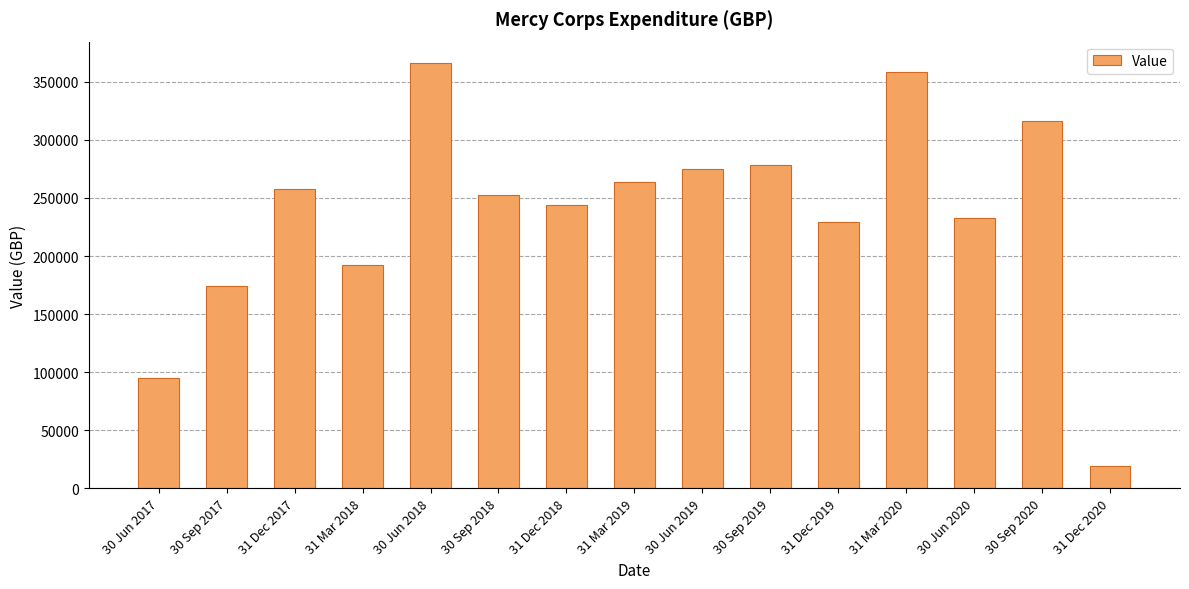

At which label is the value closest to 192679?

31 Mar 2018